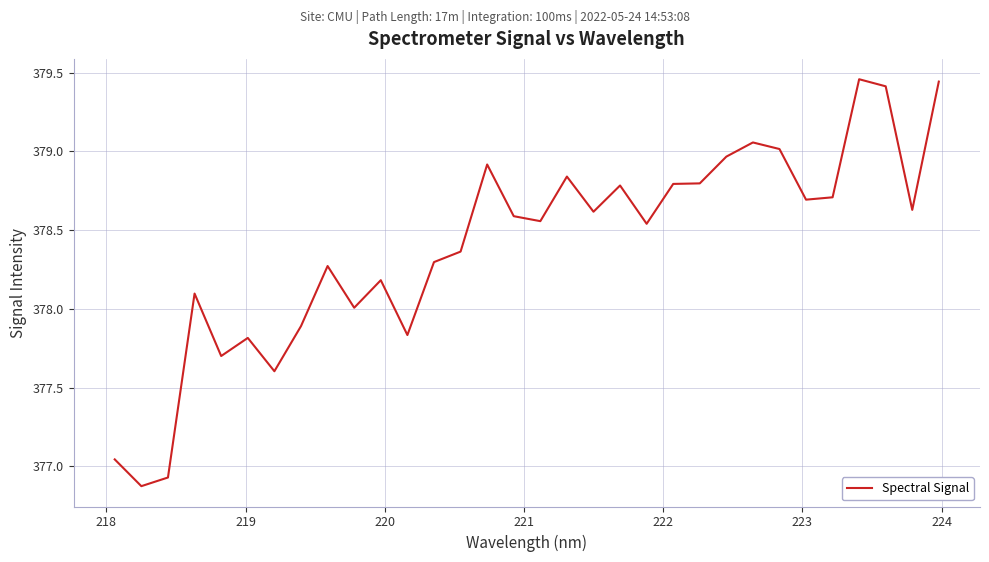

What is the smallest value displayed?

376.9